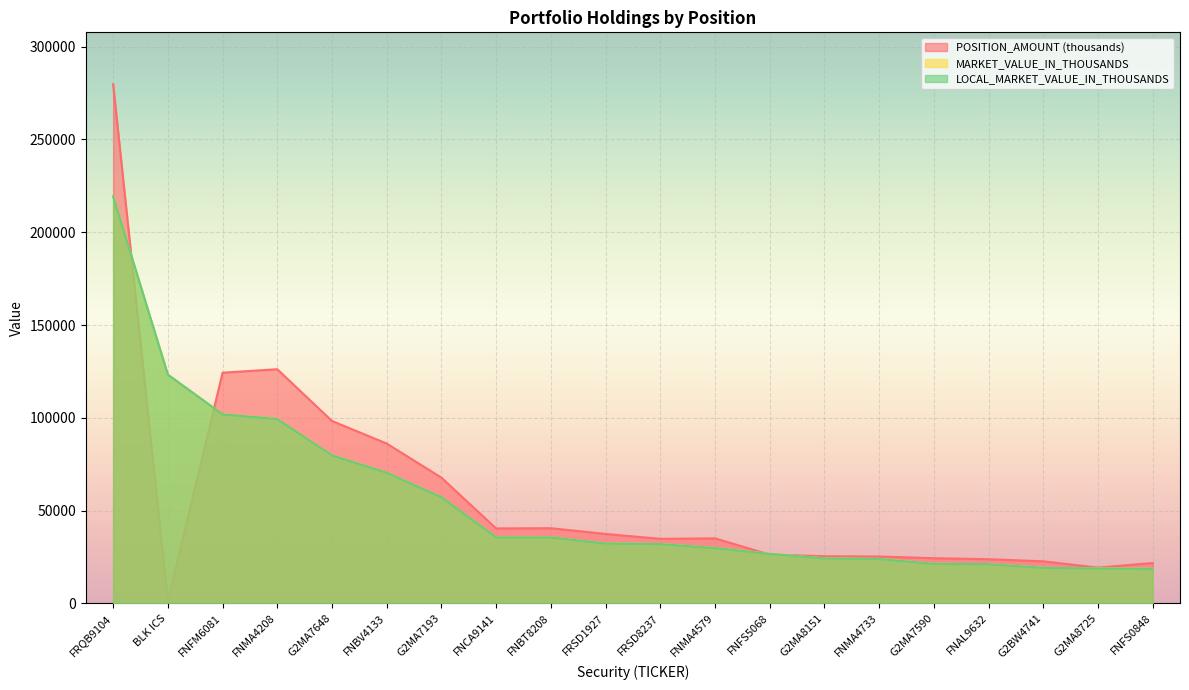

What is the lowest value of the POSITION_AMOUNT series?

1232.3